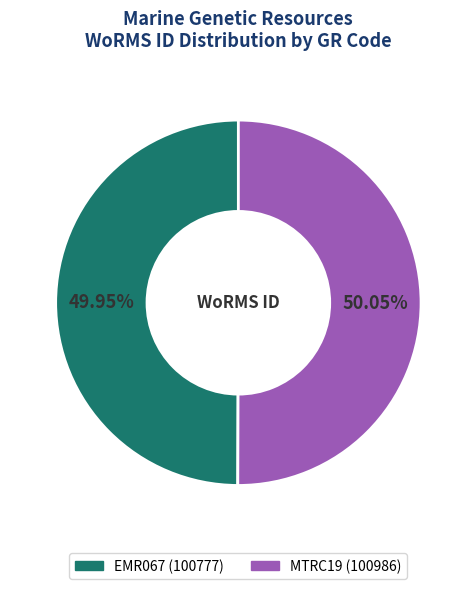

Approximately how many times larger is the value at MTRC19 compared to EMR067?

1.0